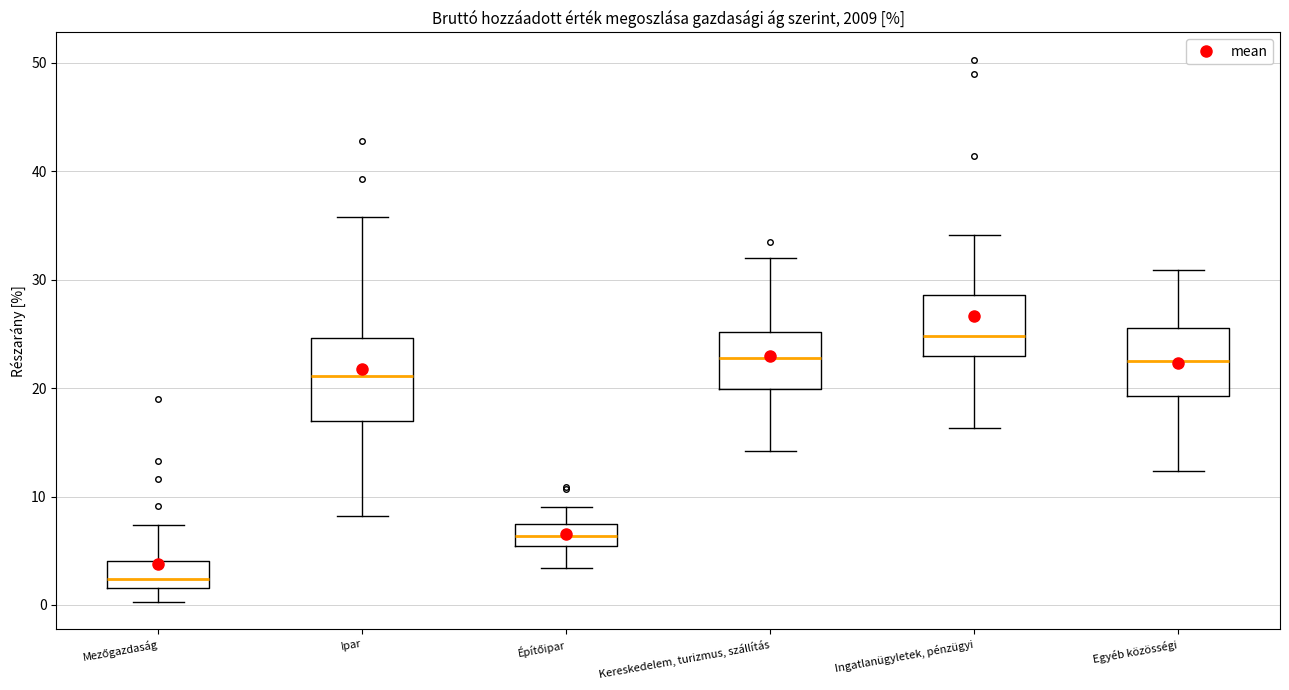

Reading left to right, transcribe this box plot: for each box, give where its median line is, the range the box spans, and where its two whiskers end, as read against the y-axis. The values are not printed on the chart, so give them approximately, as read against the axis.

Mezőgazdaság: median 2 (just above the box's lower edge), box 2 to 4, whiskers 0 to 7
Ipar: median 21, box 17 to 25, whiskers 8 to 36
Építőipar: median 6, box 5 to 8, whiskers 3 to 9
Kereskedelem, turizmus, szállítás: median 23, box 20 to 25, whiskers 14 to 32
Ingatlanügyletek, pénzügyi: median 25, box 23 to 29, whiskers 16 to 34
Egyéb közösségi: median 23, box 19 to 26, whiskers 12 to 31